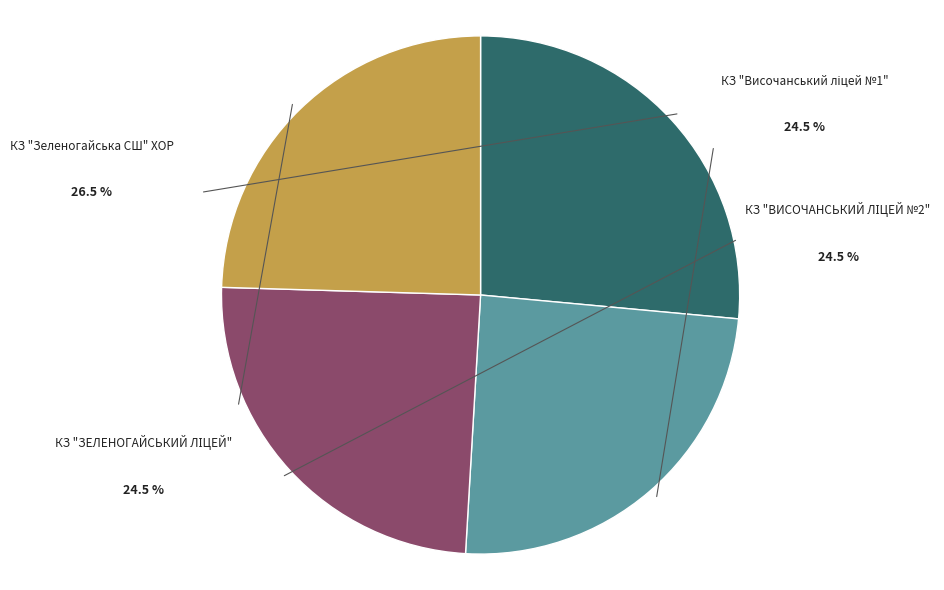

Is there a majority slice in this chart?

No